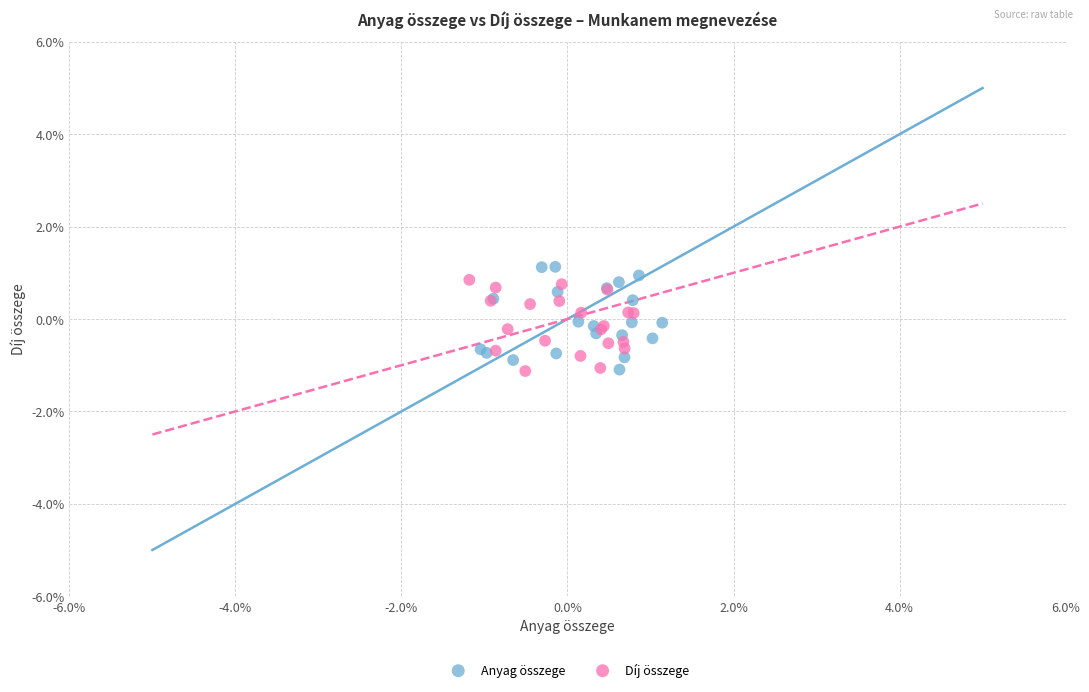

Which series contains the highest Y value?

Anyag összege